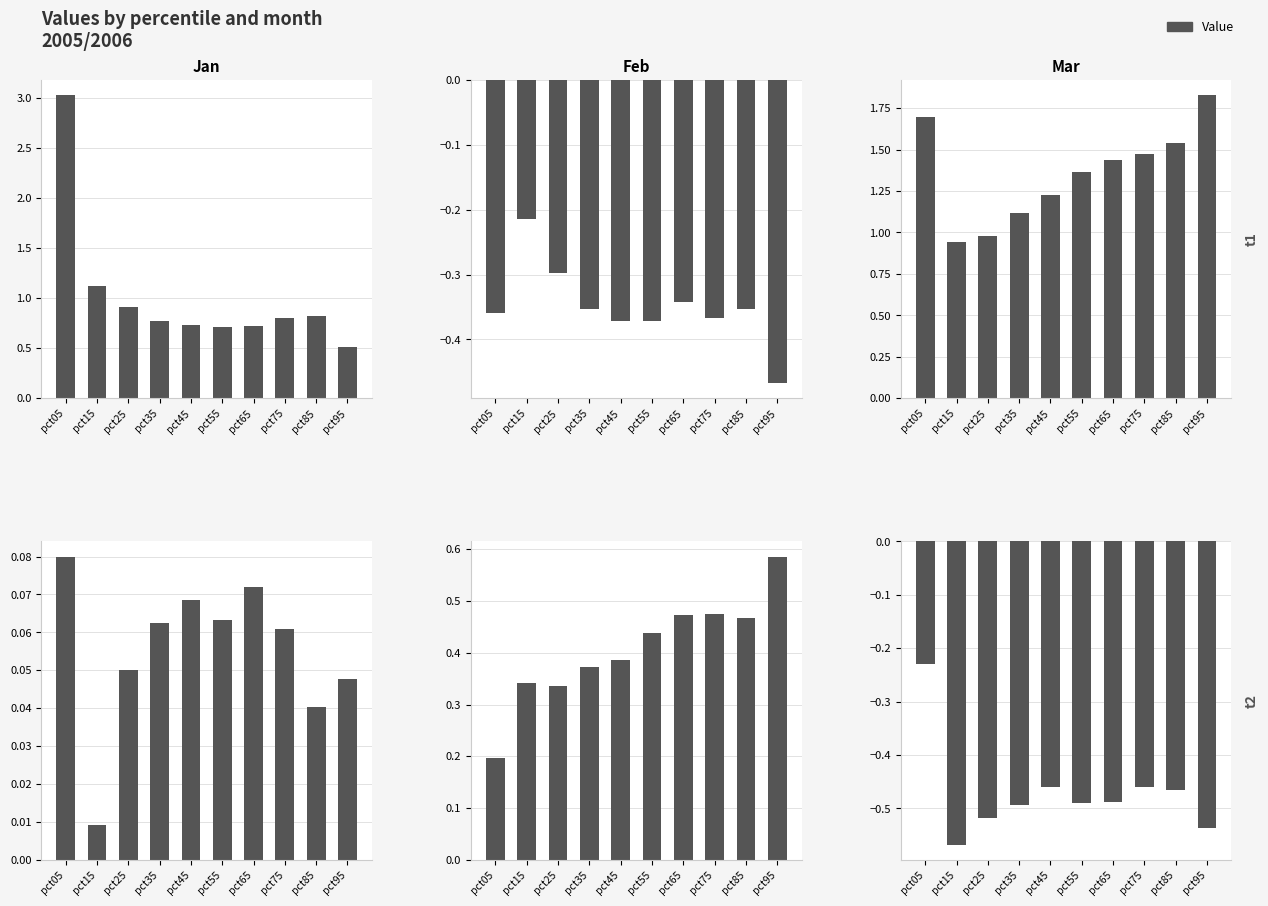

What is the sum of all May values?

4.1